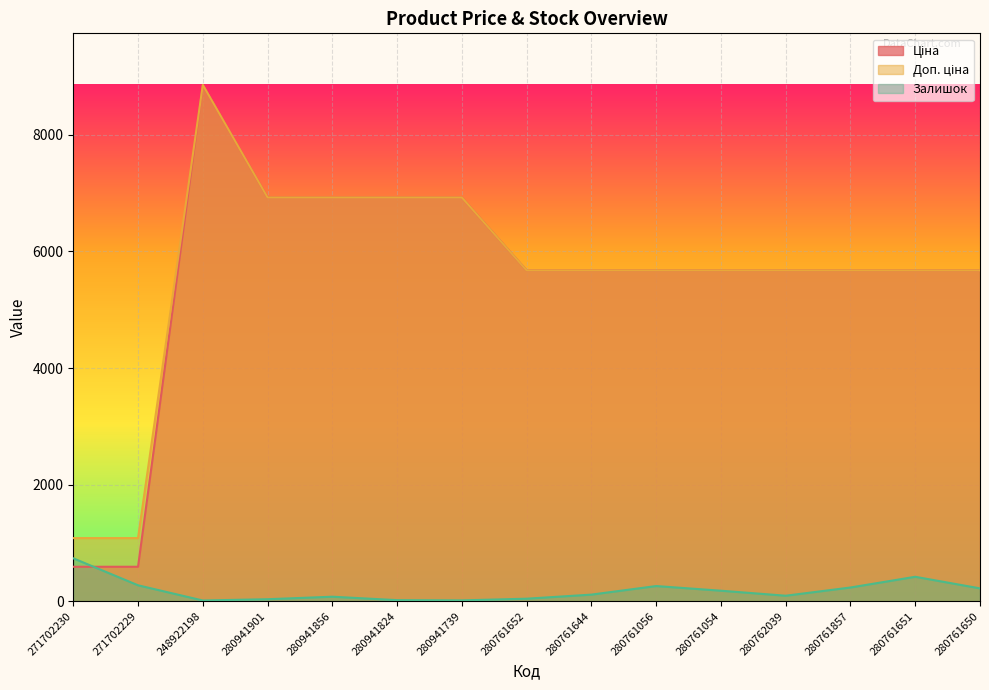

Rank the categories by Доп. ціна value from lowest to highest.

271702230, 271702229, 280761652, 280761644, 280761056, 280761054, 280762039, 280761857, 280761651, 280761650, 280941901, 280941856, 280941824, 280941739, 248922198